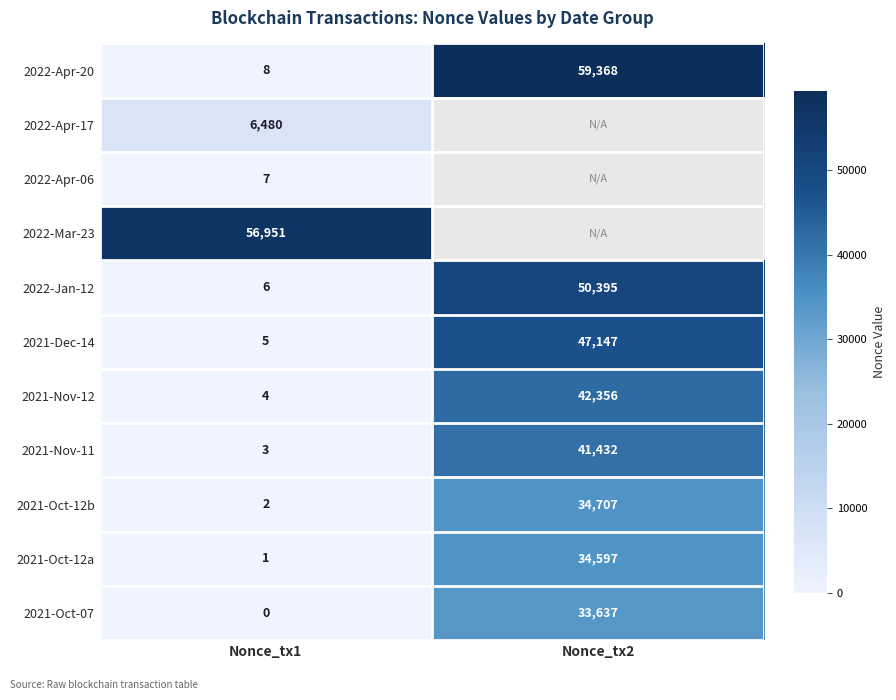

The 2022-Apr-17 series shows 1728.2 at Nonce_tx1. True or false?

False